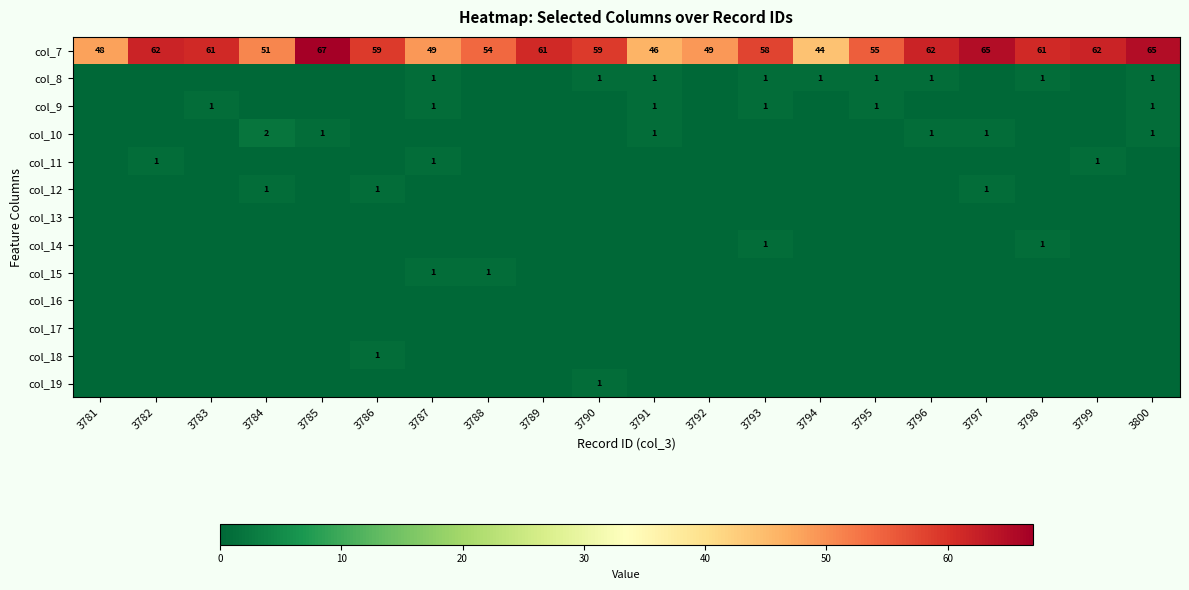

At which label does col_7 reach its peak?

3785